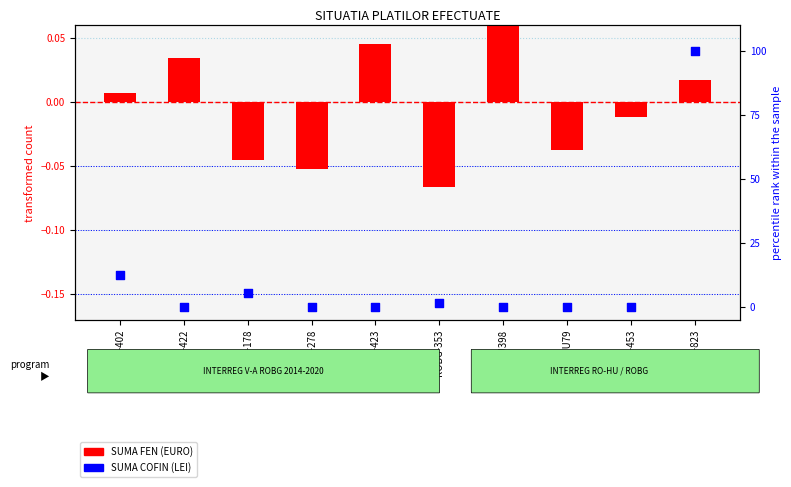

Which series contains the highest Y value?

SUMA COFIN (LEI)